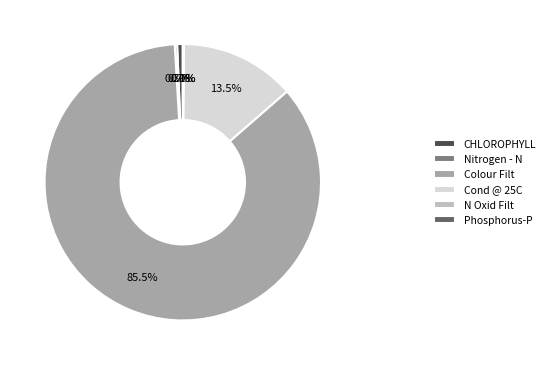

Is it true that Colour Filt is 98% of the pie?

False